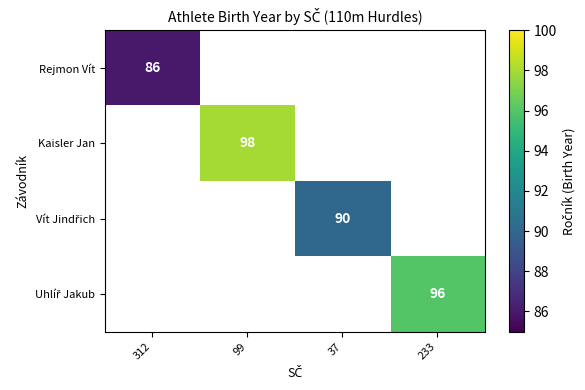

List the series in order of their overall mean, highest first.

Rejmon Vít, Kaisler Jan, Vít Jindřich, Uhlíř Jakub